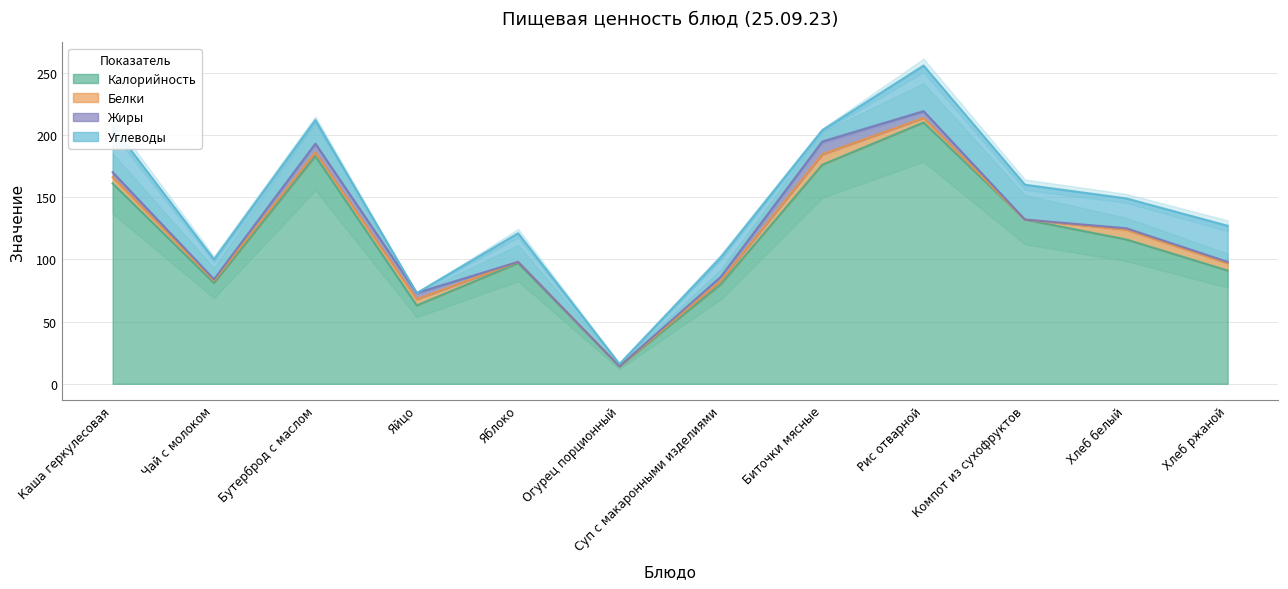

List the series in order of their peak value, lowest first.

Белки, Жиры, Углеводы, Калорийность